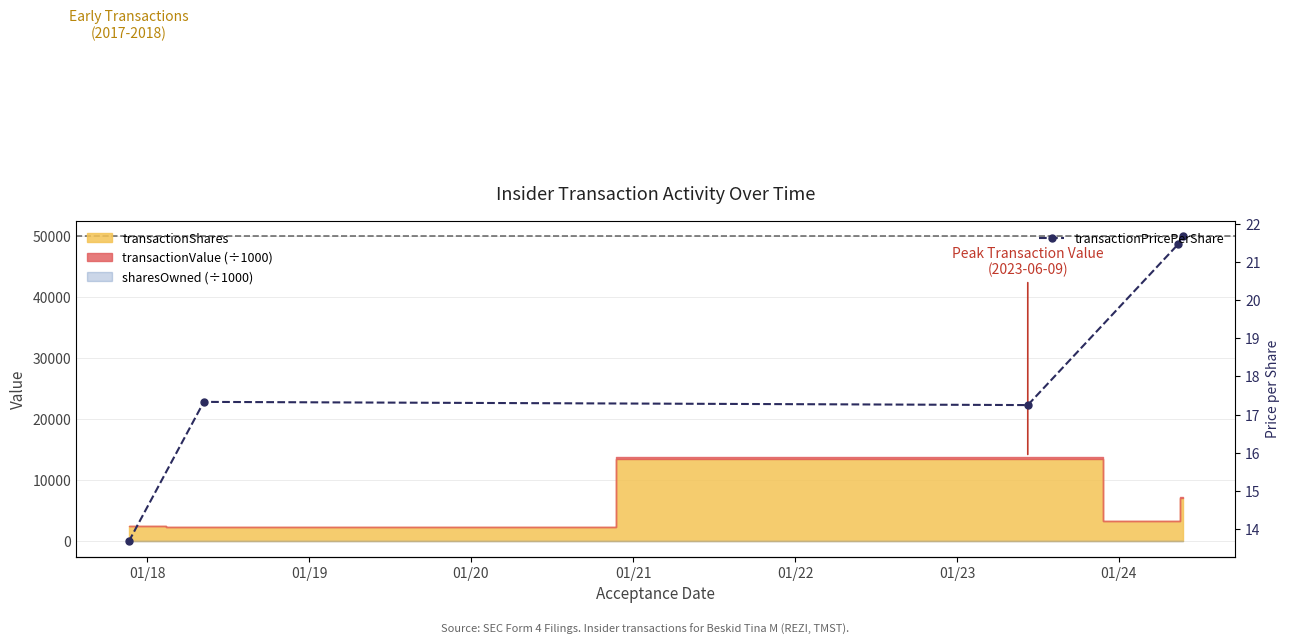

True or false: the data shows 36.7 at 01/22.

False